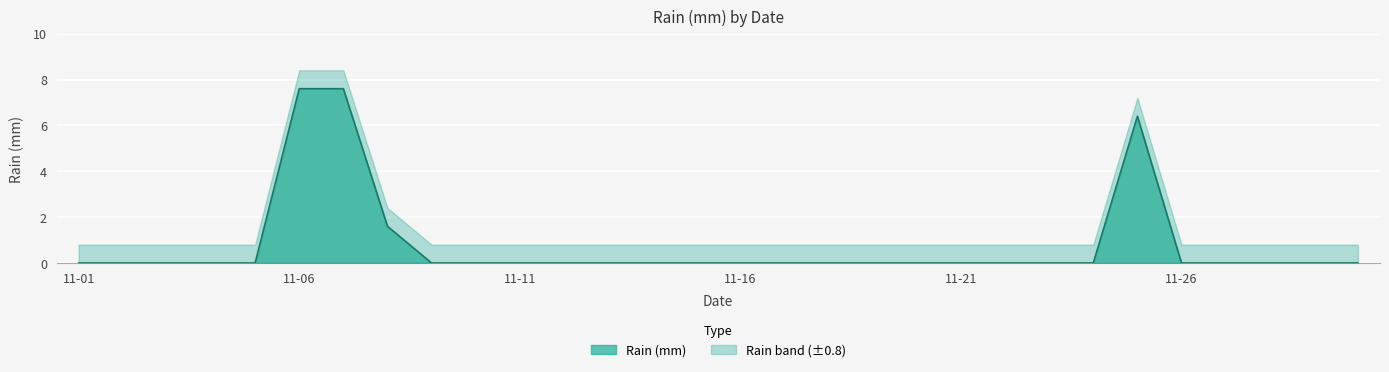

The chart shows a value of 0.0 at 2015-11-04. True or false?

True